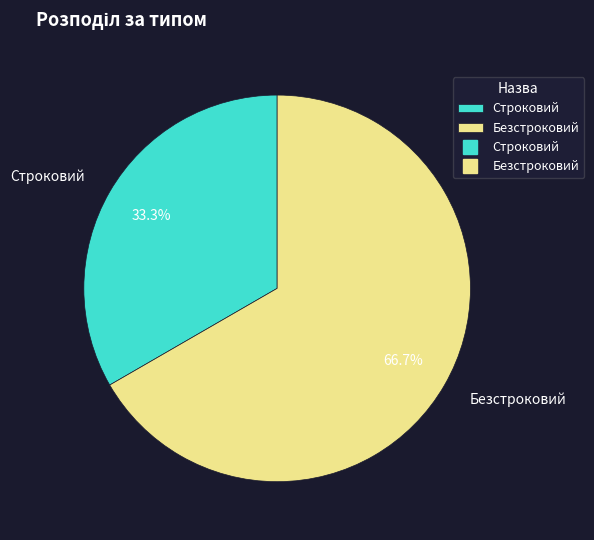

What is the smallest slice in the pie chart?

Строковий